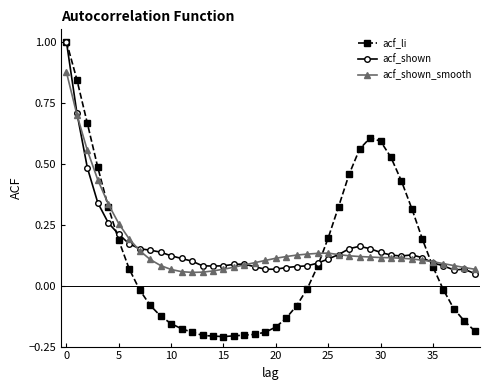

What is the value of the acf_li point at the 1st from the left?

1.0